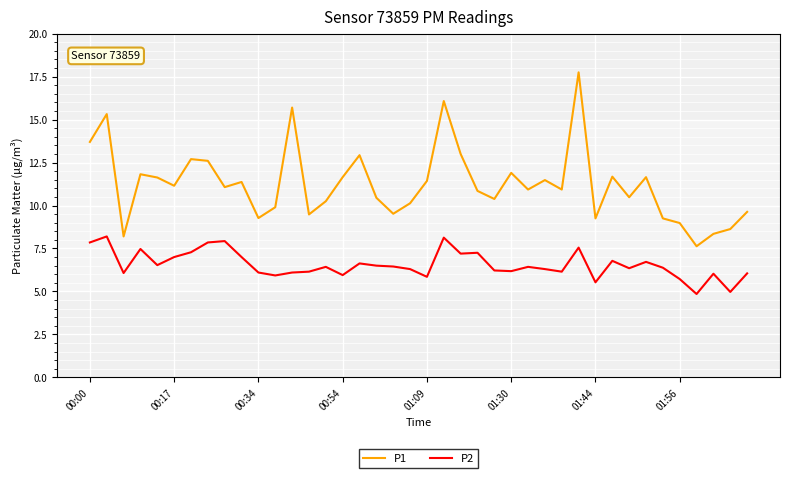

Which series has the widest spread of values?

P1